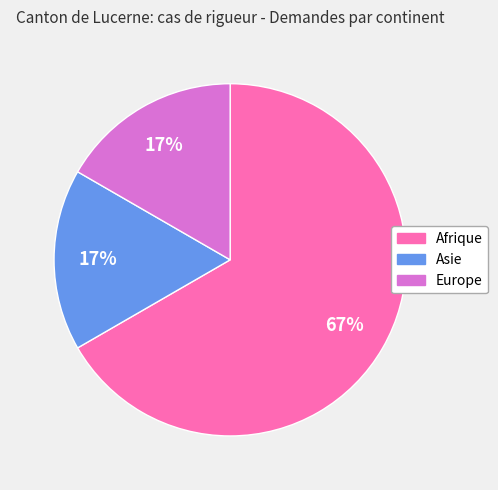

Is there a majority slice in this chart?

Yes